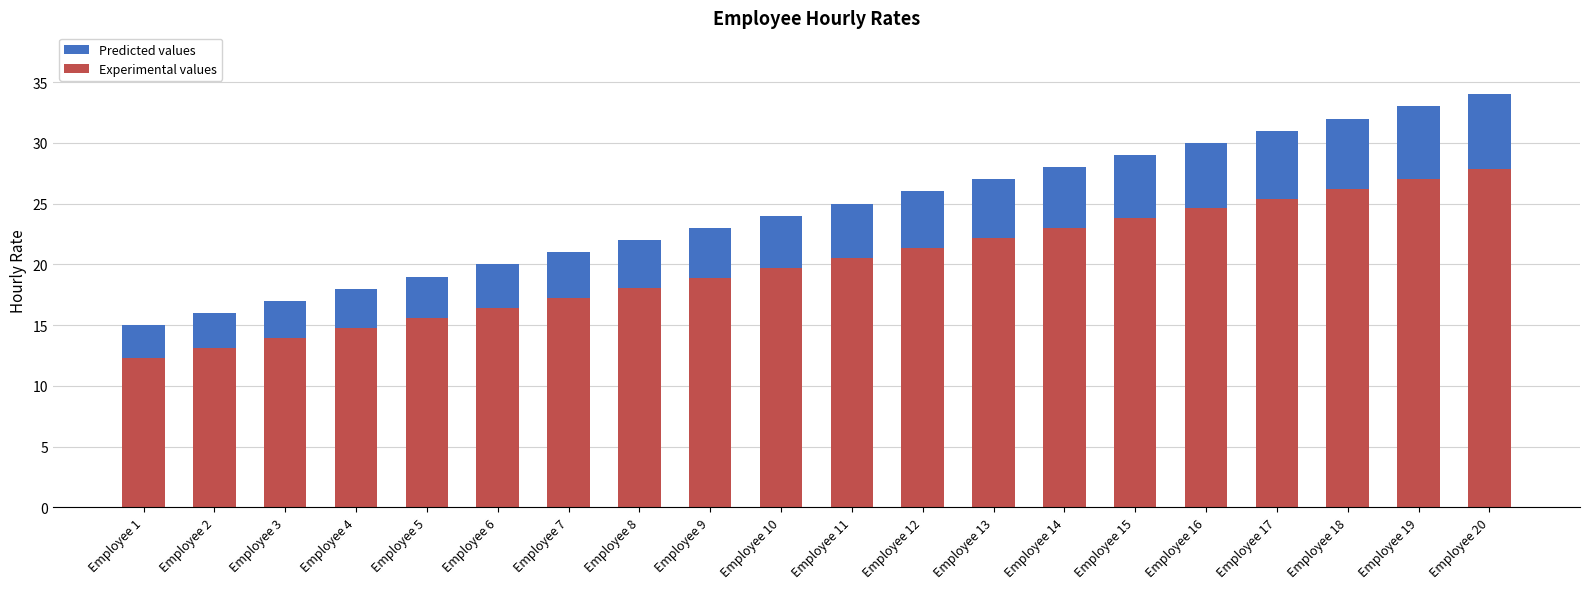

The value at Employee 5 is 34. True or false?

False